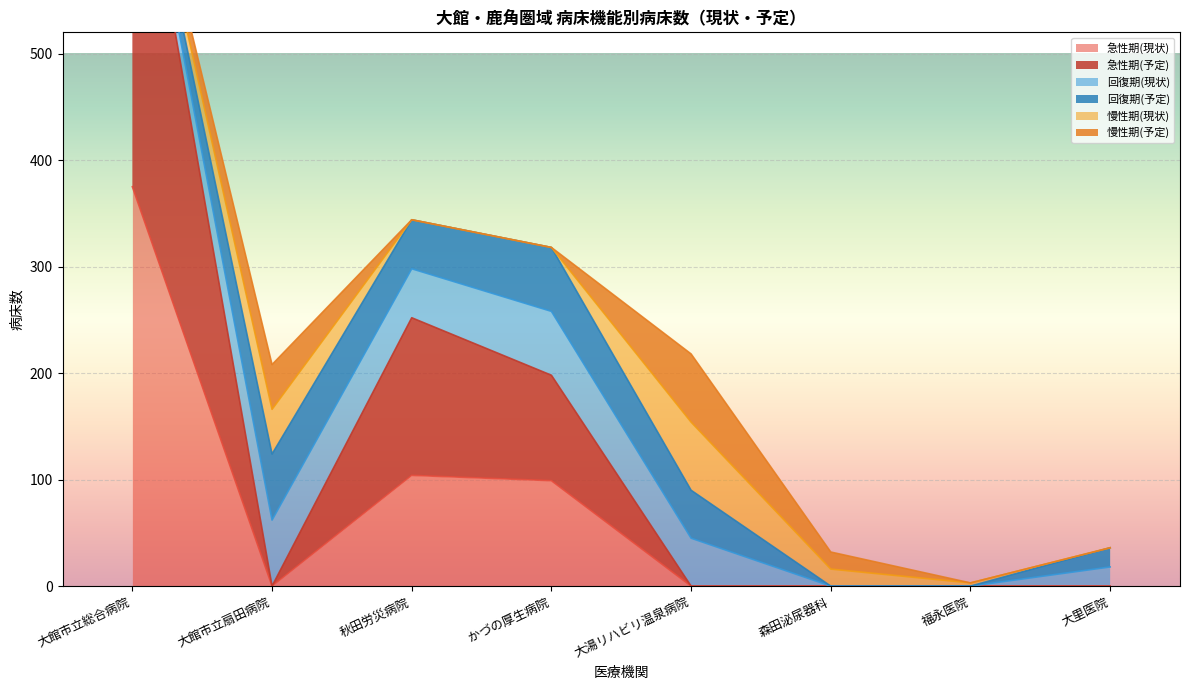

Which has a higher value, 森田泌尿器科 or 秋田労災病院?

秋田労災病院